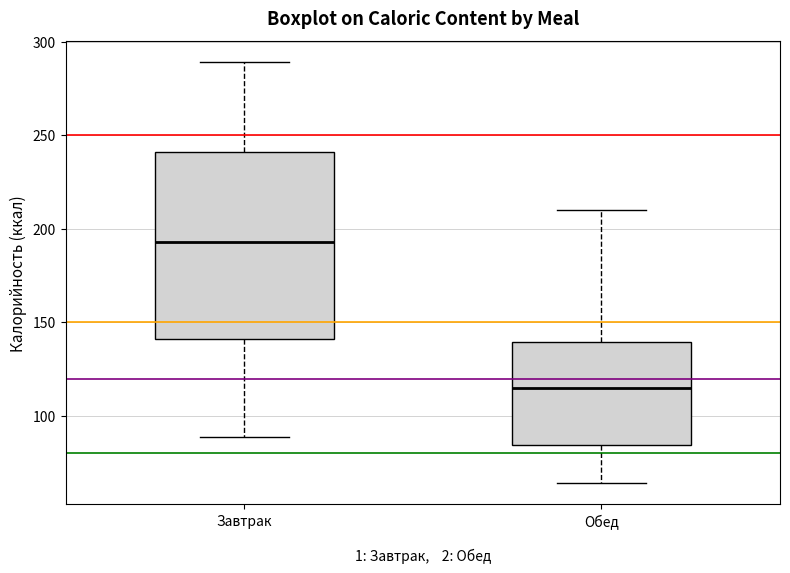

Reading left to right, read every box against the y-axis: the position of its median line, the range the box covers, and the ends of its whiskers. The values are not printed on the chart, so give them approximately, as read against the axis.

Завтрак: median 195, box 140 to 240, whiskers 90 to 290
Обед: median 115, box 85 to 140, whiskers 65 to 210